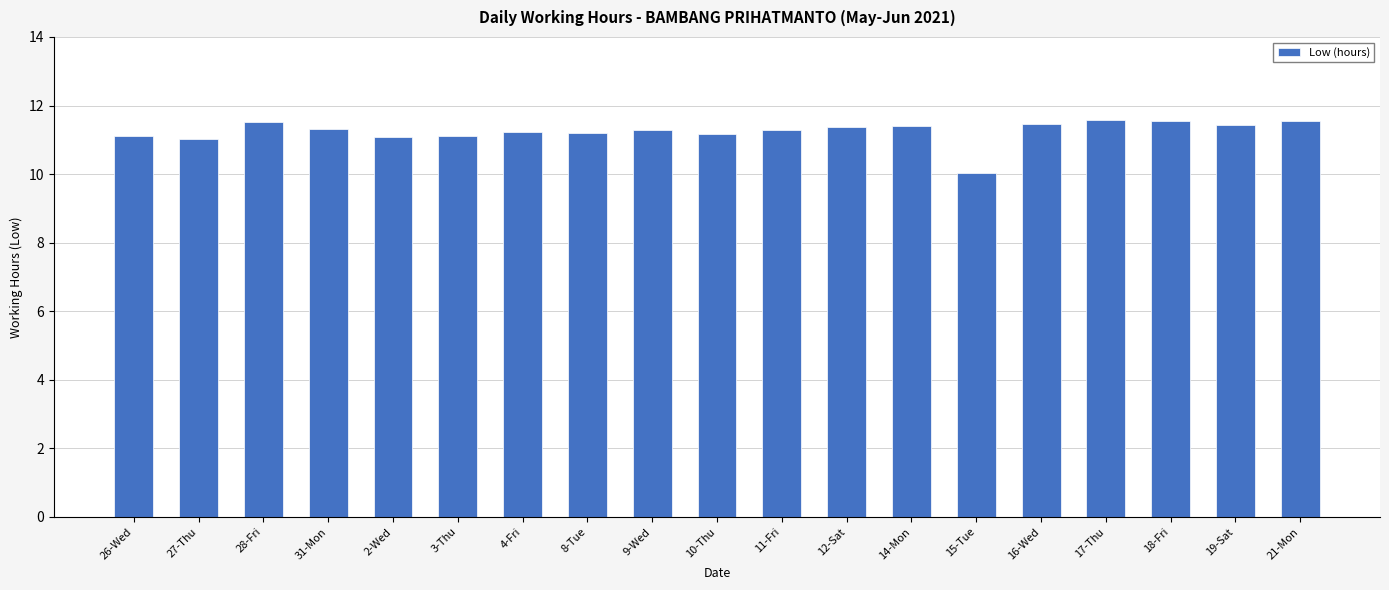

What is the difference between the values at 19-Sat and 31-Mon?

0.1